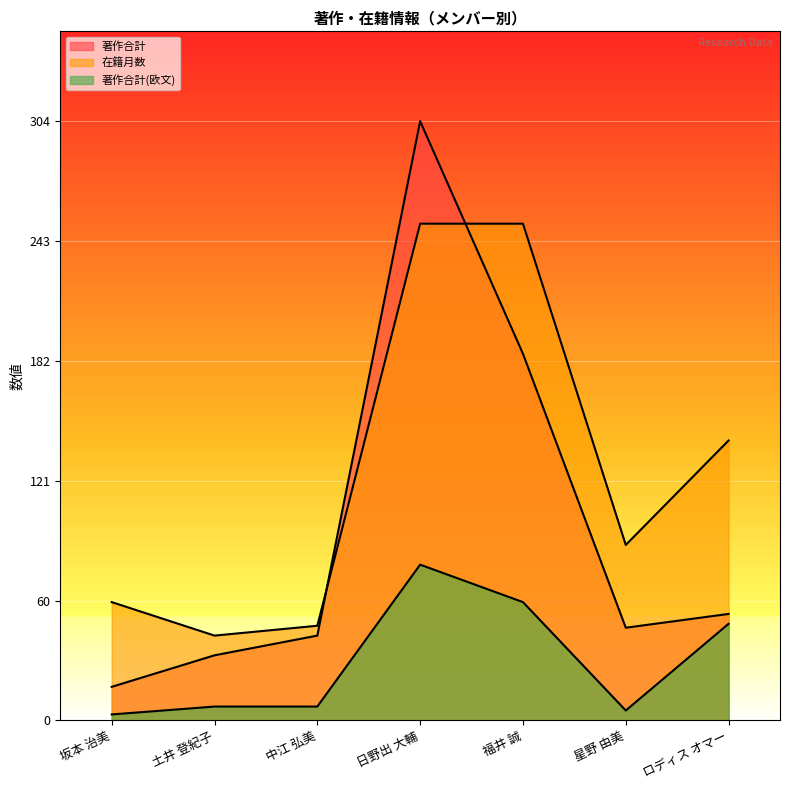

At which category does 著作合計(欧文) reach its first local peak?

日野出 大輔